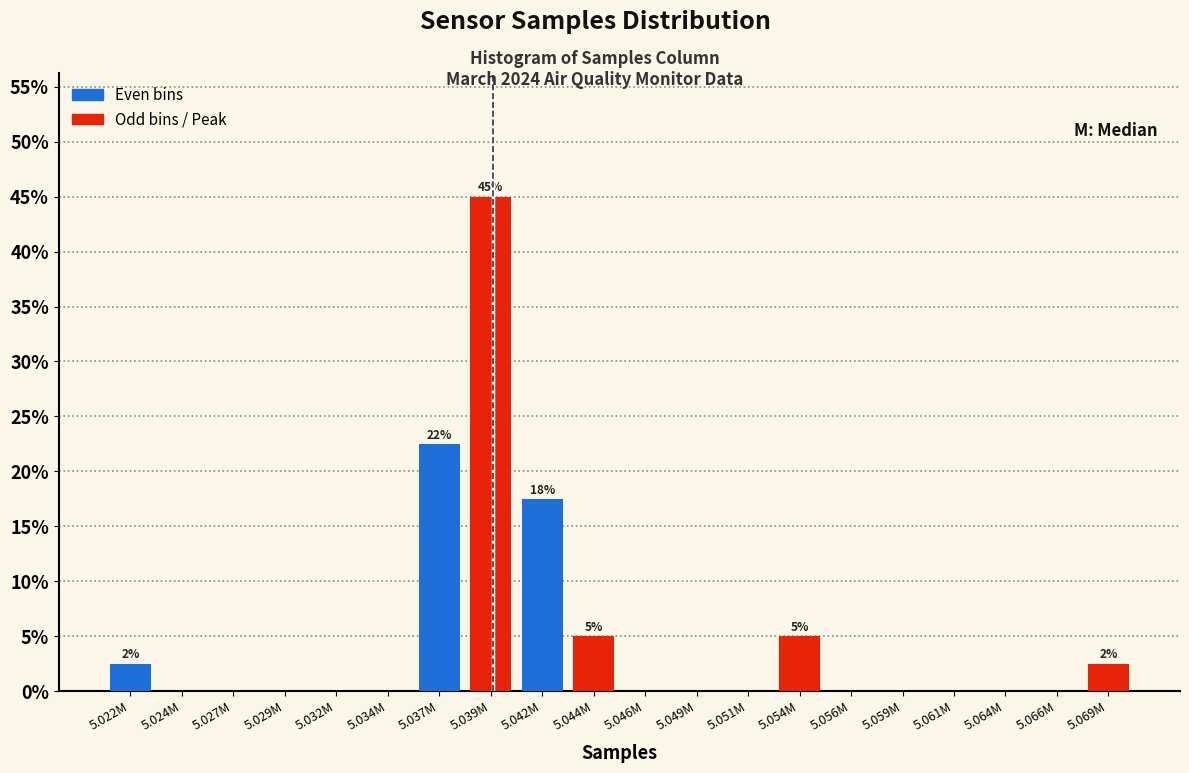

Reading right to left, extract all data points from this chart.

5.069M=2.5	5.066M=0.0	5.064M=0.0	5.061M=0.0	5.059M=0.0	5.056M=0.0	5.054M=5.0	5.051M=0.0	5.049M=0.0	5.046M=0.0	5.044M=5.0	5.042M=17.5	5.039M=45.0	5.037M=22.5	5.034M=0.0	5.032M=0.0	5.029M=0.0	5.027M=0.0	5.024M=0.0	5.022M=2.5